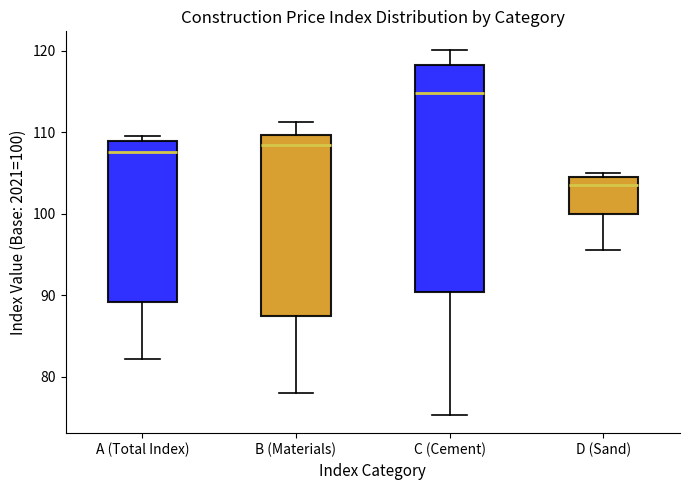

Where is the upper edge of the box for B (Materials) on the y-axis? The values are not printed on the chart, so give them approximately, as read against the axis.

110